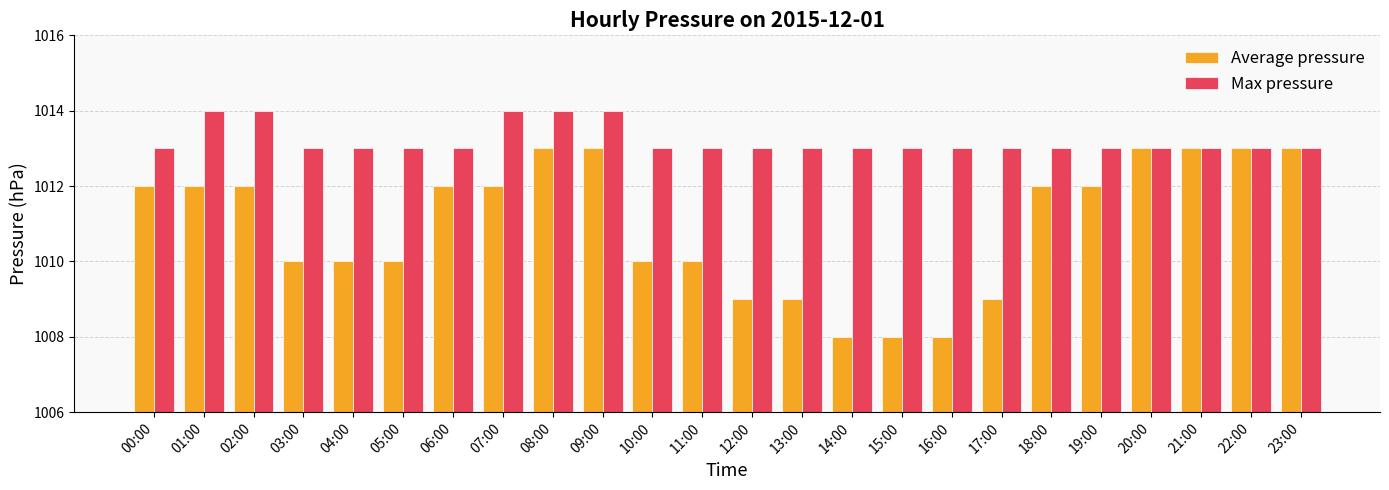

What is the difference between the second highest and second lowest values in the Average pressure series?

5